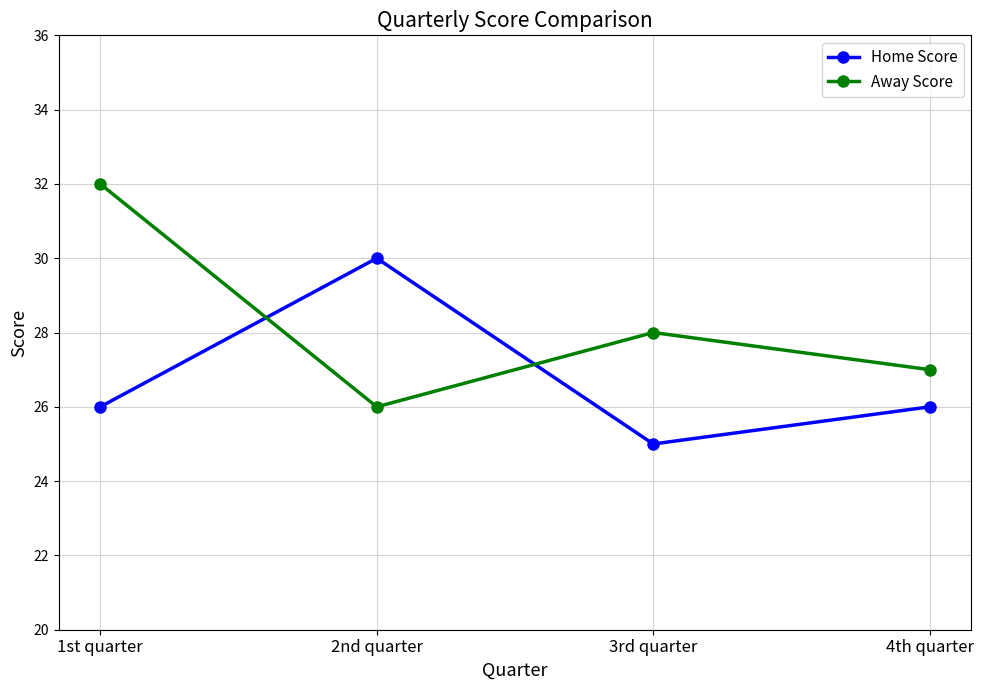

At which label does Away Score first exceed 28?

1st quarter